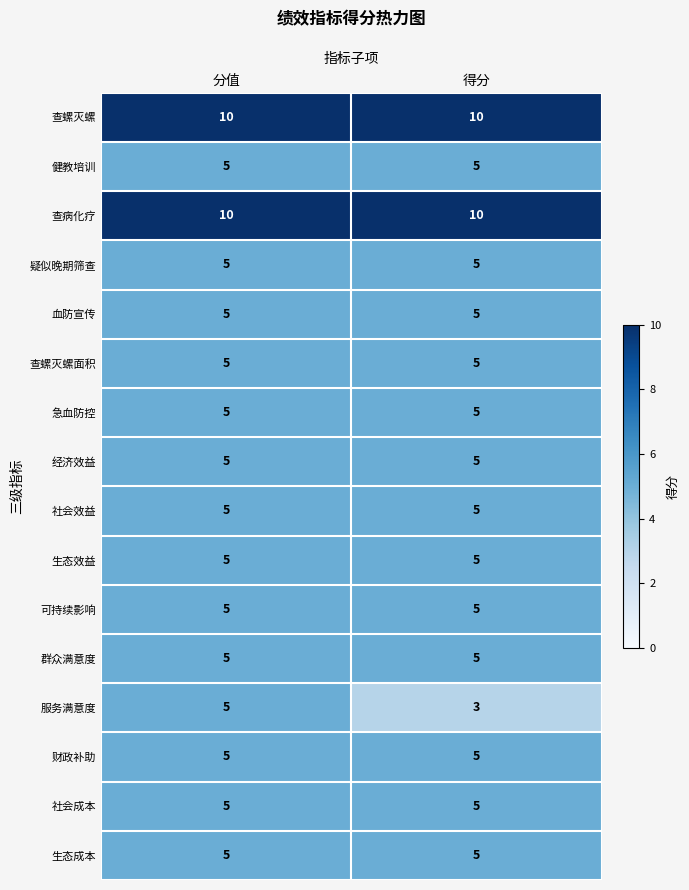

The value of 社会效益 at 分值 is 5. True or false?

True